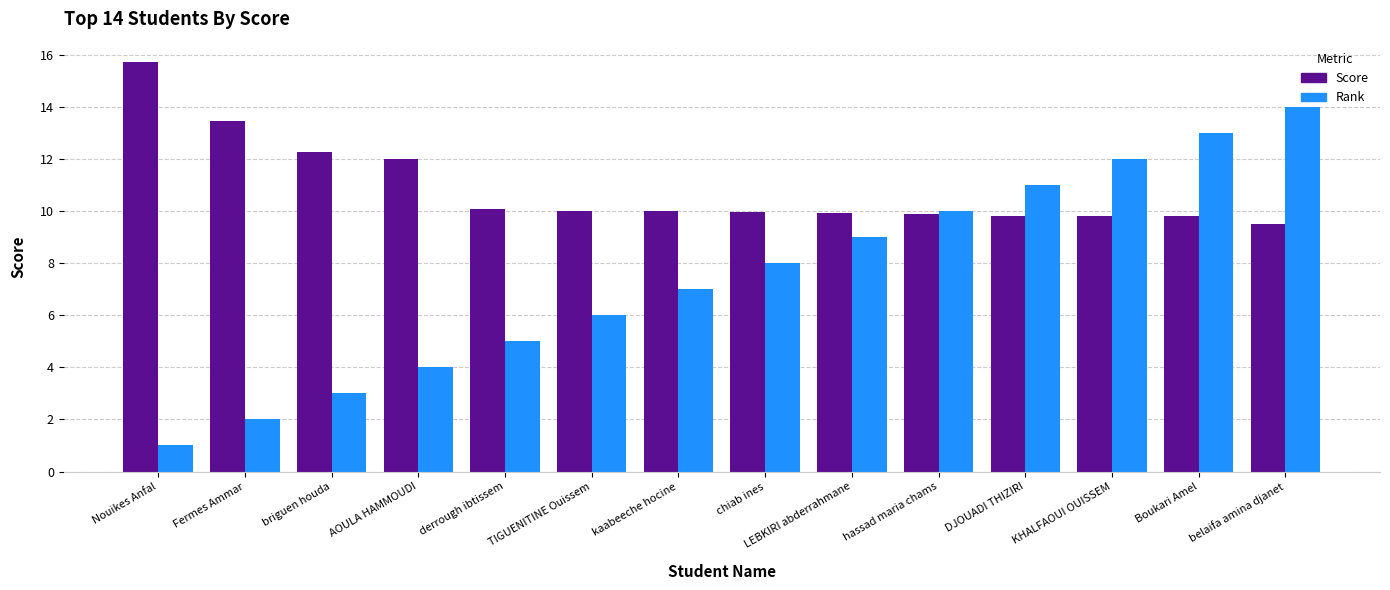

List the labels in order of Rank value, largest first.

belaifa amina djanet, Boukari Amel, KHALFAOUI OUISSEM, DJOUADI THIZIRI, hassad maria chams, LEBKIRI abderrahmane, chiab ines, kaabeeche hocine, TIGUENITINE Ouissem, derrough ibtissem, AOULA HAMMOUDI, briguen houda, Fermes Ammar, Nouikes Anfal